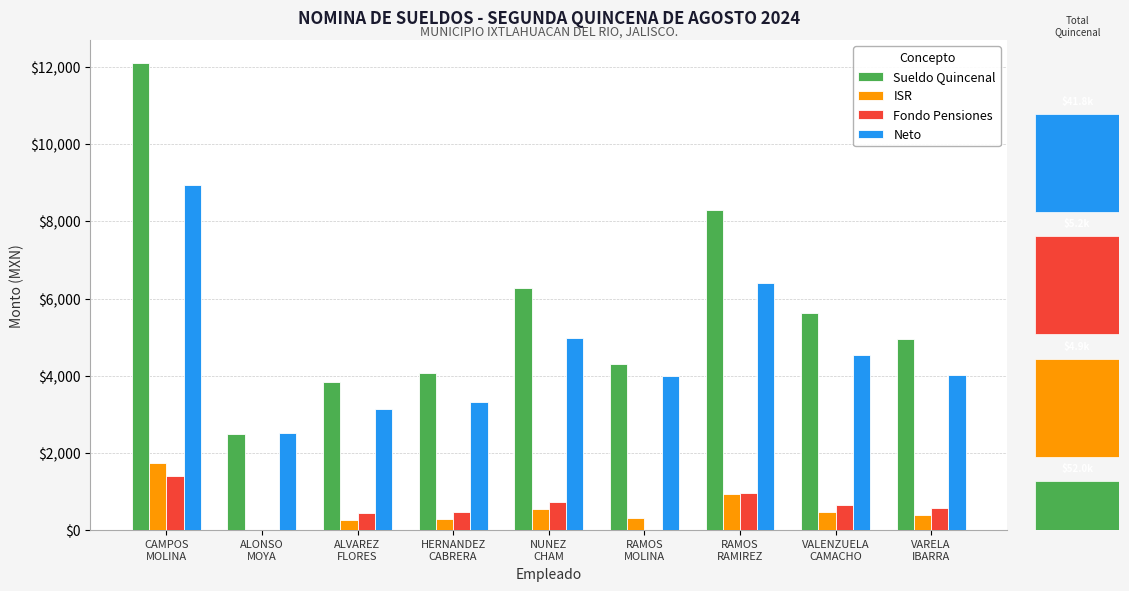

Are the bars grouped side by side (vs. stacked)?

Yes